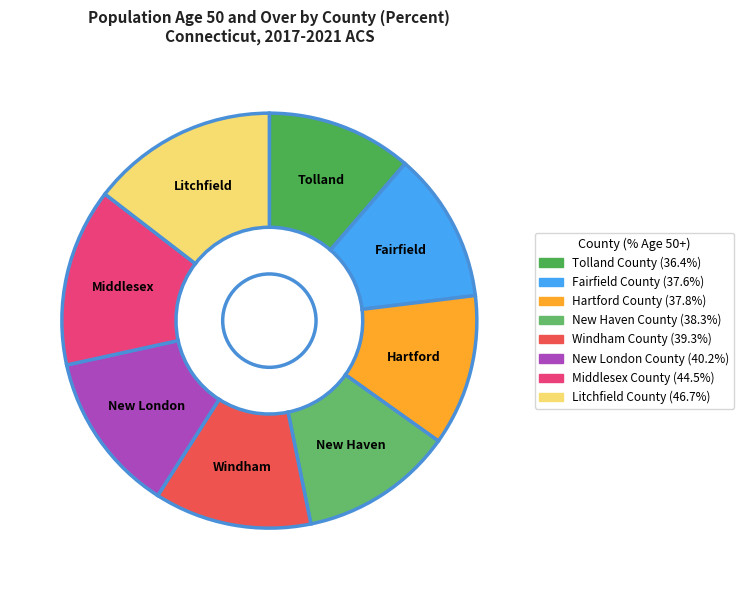

What percentage is the Fairfield County slice, to the nearest percent?

12%